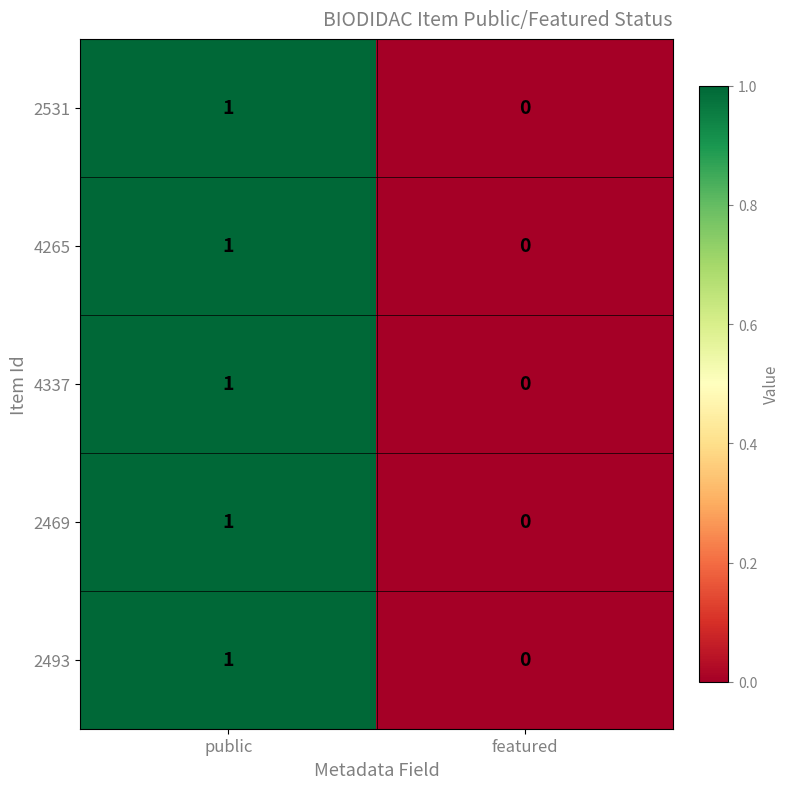

True or false: 2493 has a value of -1 at featured.

False